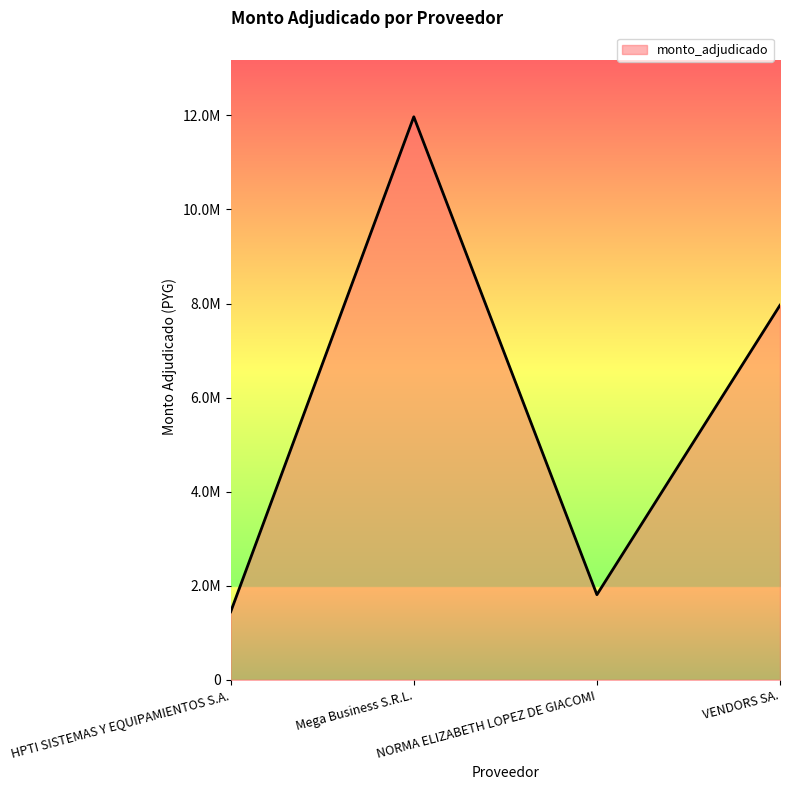

What is the sum of all values?

23188790